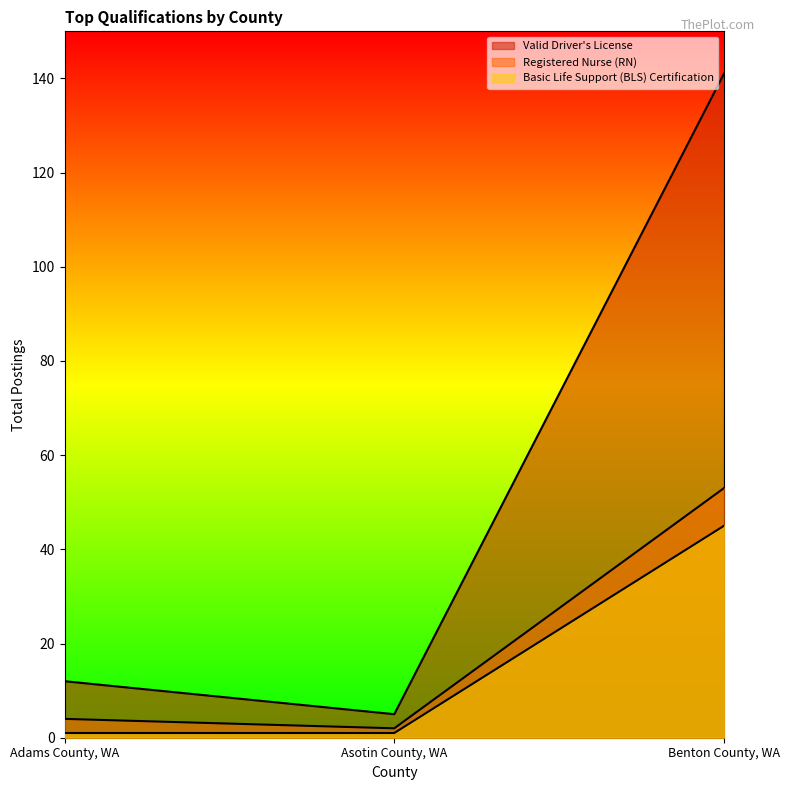

What is the average value of the Basic Life Support (BLS) Certification series?

16